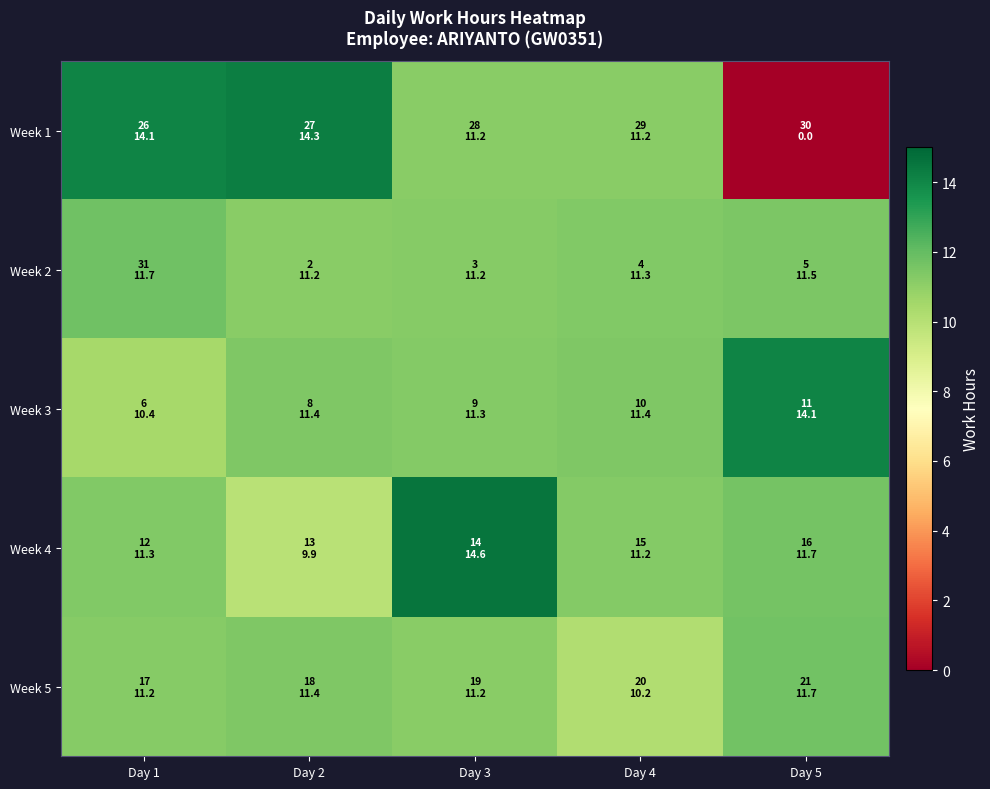

What is the difference between the highest and lowest values at Day 1?

3.7